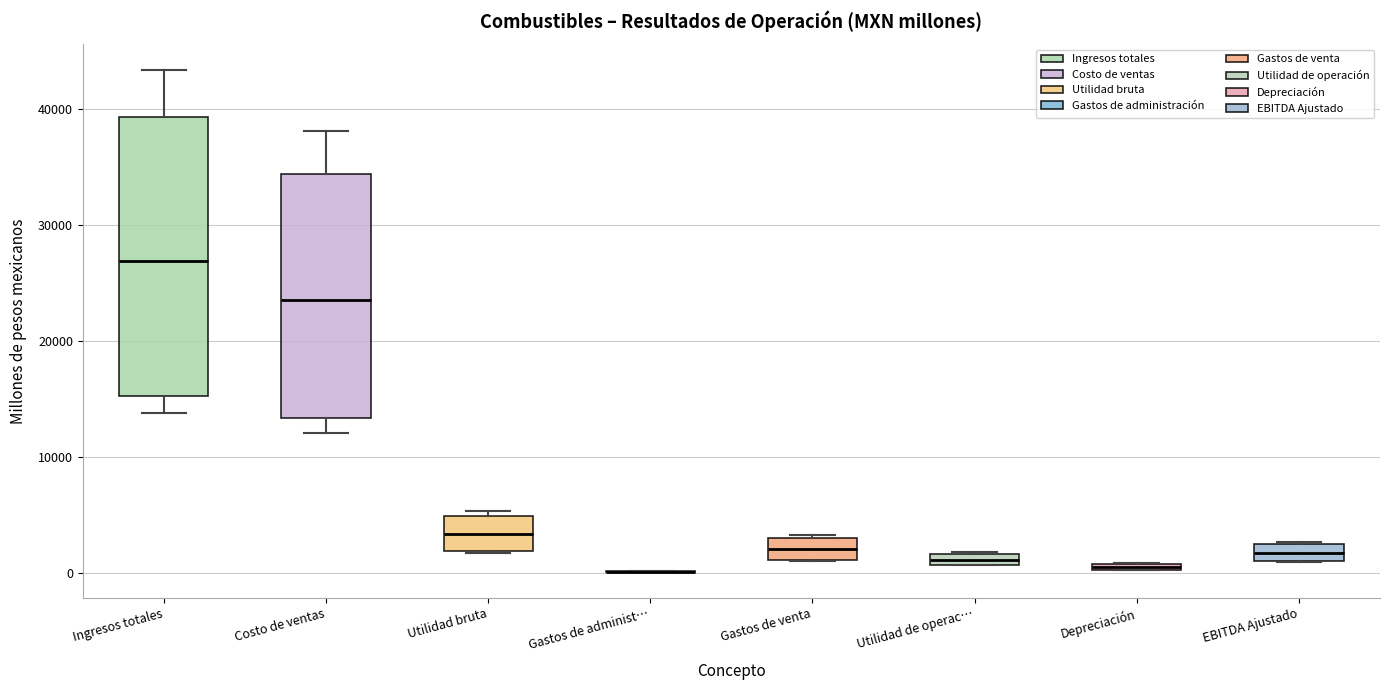

Which box is the tallest, from its lower edge to its upper edge?

Ingresos totales